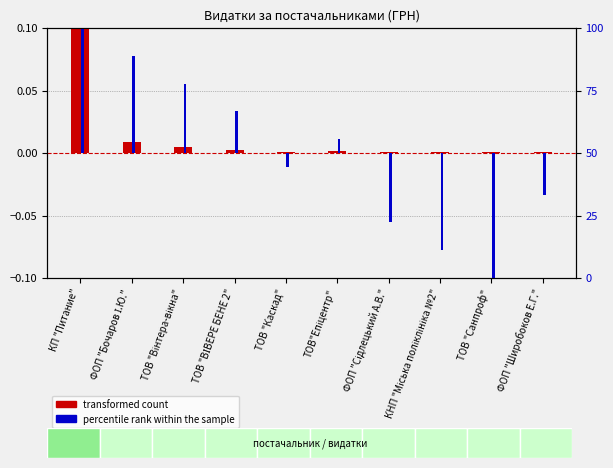

Reading right to left, extract all data points from this chart.

transformed count: ФОП "Широбоков Е.Г."=0.0	ТОВ "Санпроф"=0.0	КНП "Міська поліклініка №2"=0.0	ФОП "Сідлецький А.В."=0.0	ТОВ"Епіцентр"=0.0	ТОВ "Каскад"=0.0	ТОВ "ВІВЕРЕ БЕНЕ 2"=0.0	ТОВ "Вінтера-вікна"=0.0	ФОП "Бочаров І.Ю."=0.0	КП "Питание"=0.1
percentile rank within the sample: ФОП "Широбоков Е.Г."=-0.0	ТОВ "Санпроф"=-0.1	КНП "Міська поліклініка №2"=-0.1	ФОП "Сідлецький А.В."=-0.1	ТОВ"Епіцентр"=0.0	ТОВ "Каскад"=-0.0	ТОВ "ВІВЕРЕ БЕНЕ 2"=0.0	ТОВ "Вінтера-вікна"=0.1	ФОП "Бочаров І.Ю."=0.1	КП "Питание"=0.1